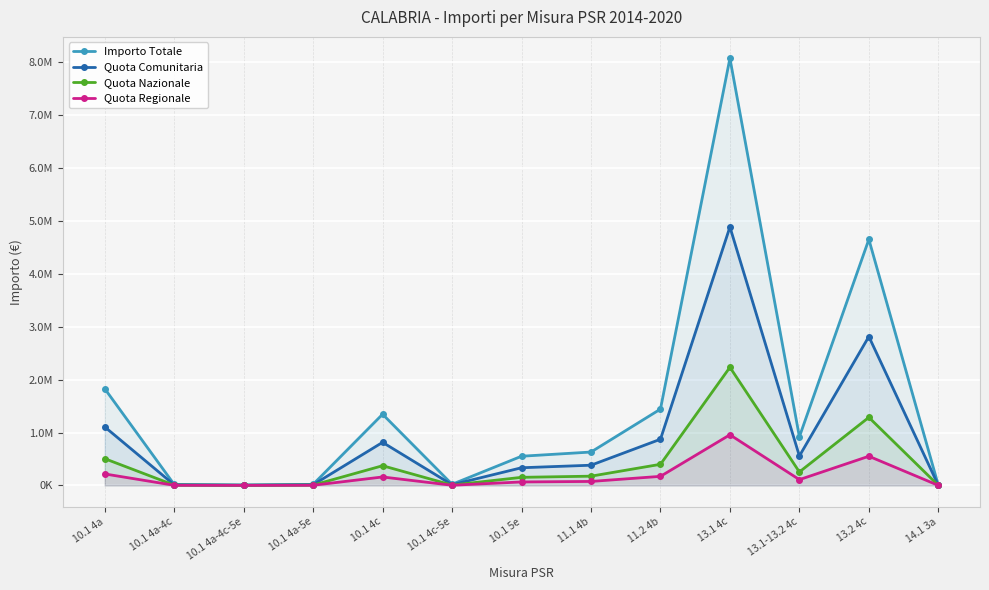

What is the average value of the Importo Totale series?

1501311.2